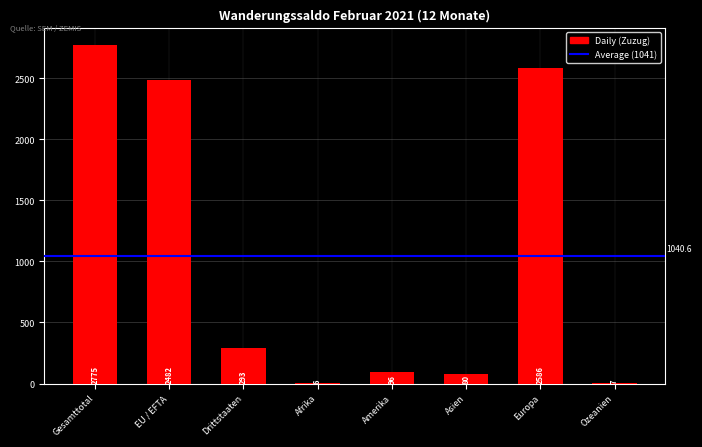

Which has a higher value, Asien or Amerika?

Amerika